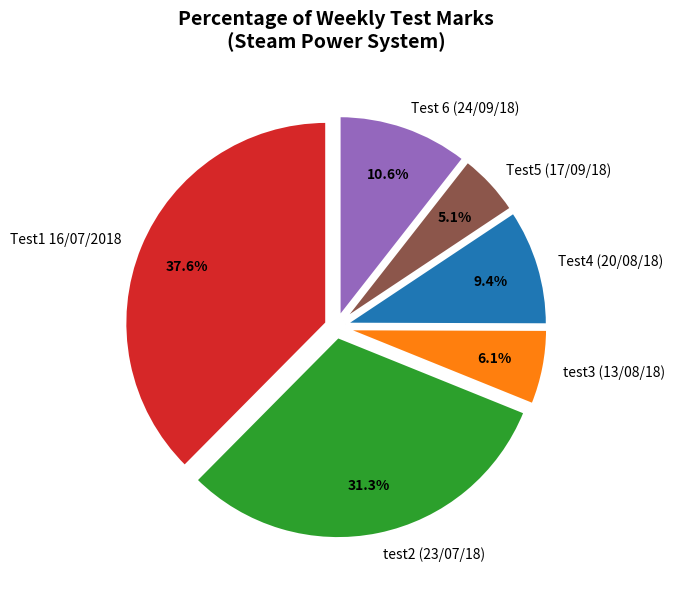

To the nearest percent, what is the combined percentage of Test1 16/07/2018 and Test 6 (24/09/18)?

48%